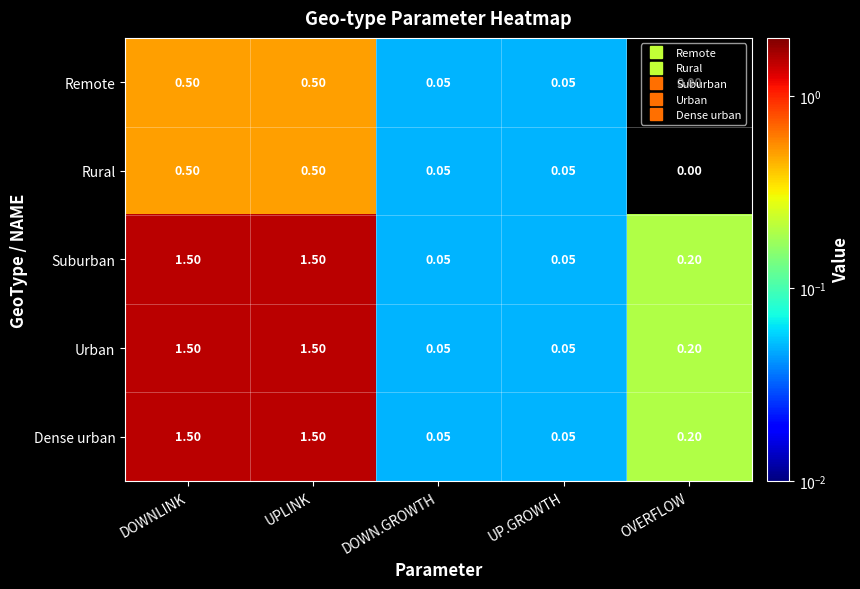

Which category has the lowest value across all series?

OVERFLOW